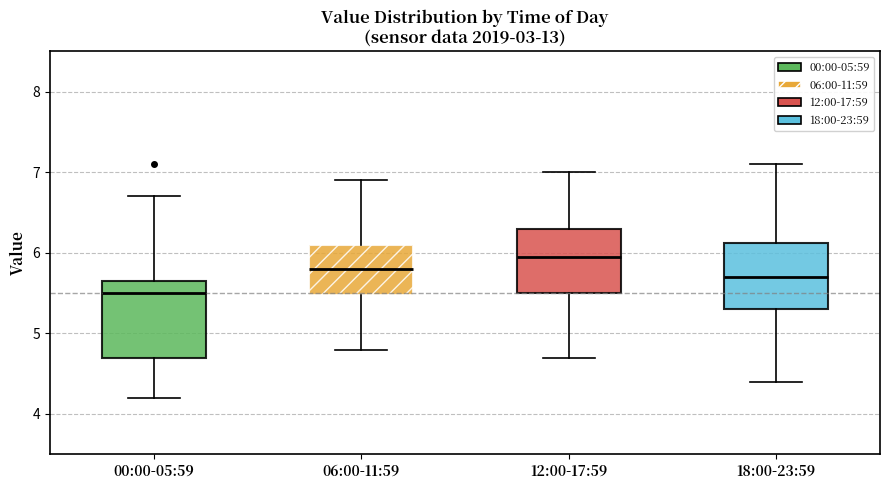

Which box's median line is the highest?

12:00-17:59